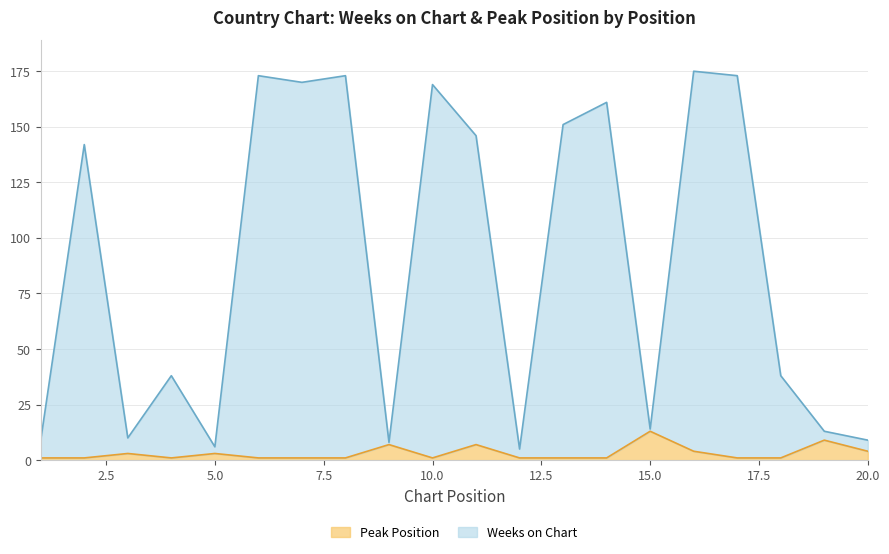

True or false: Peak Position and Weeks on Chart cross at least once.

False